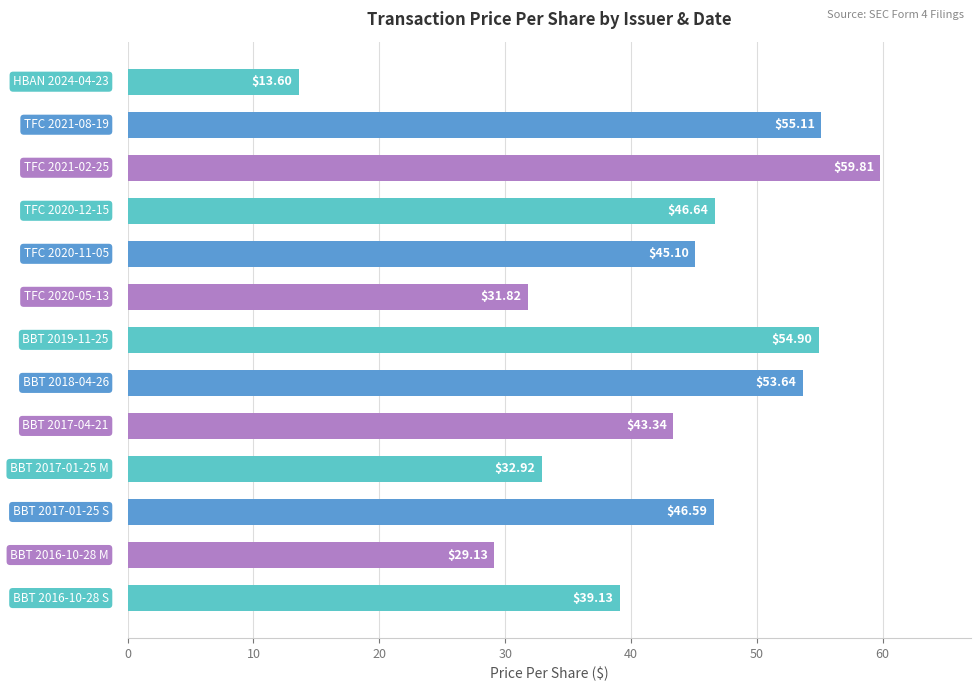

Count the number of values greater than 45.

7